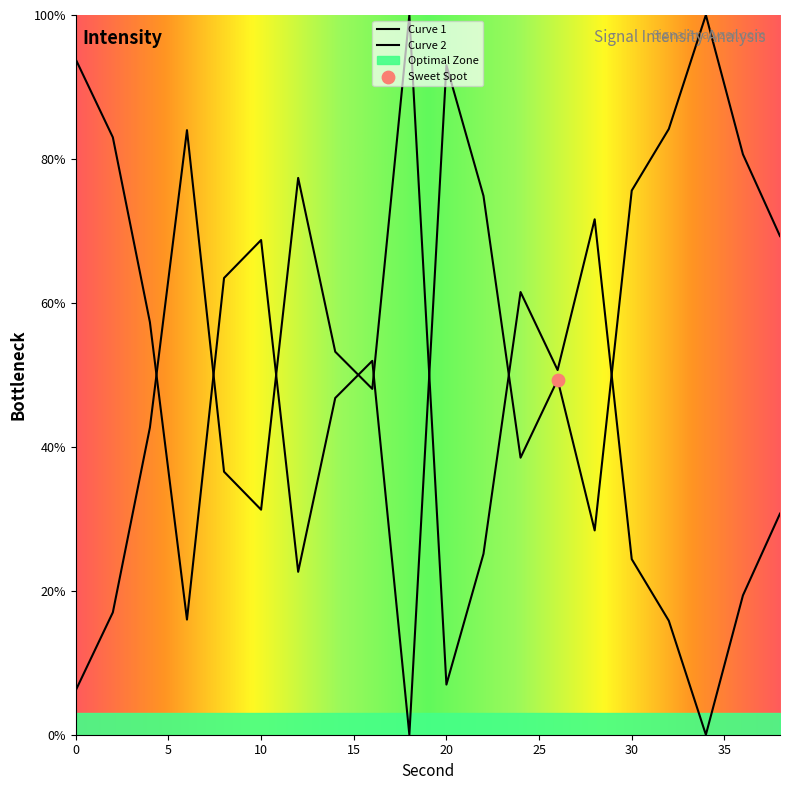

Which has a higher value, 32 or 26?

26